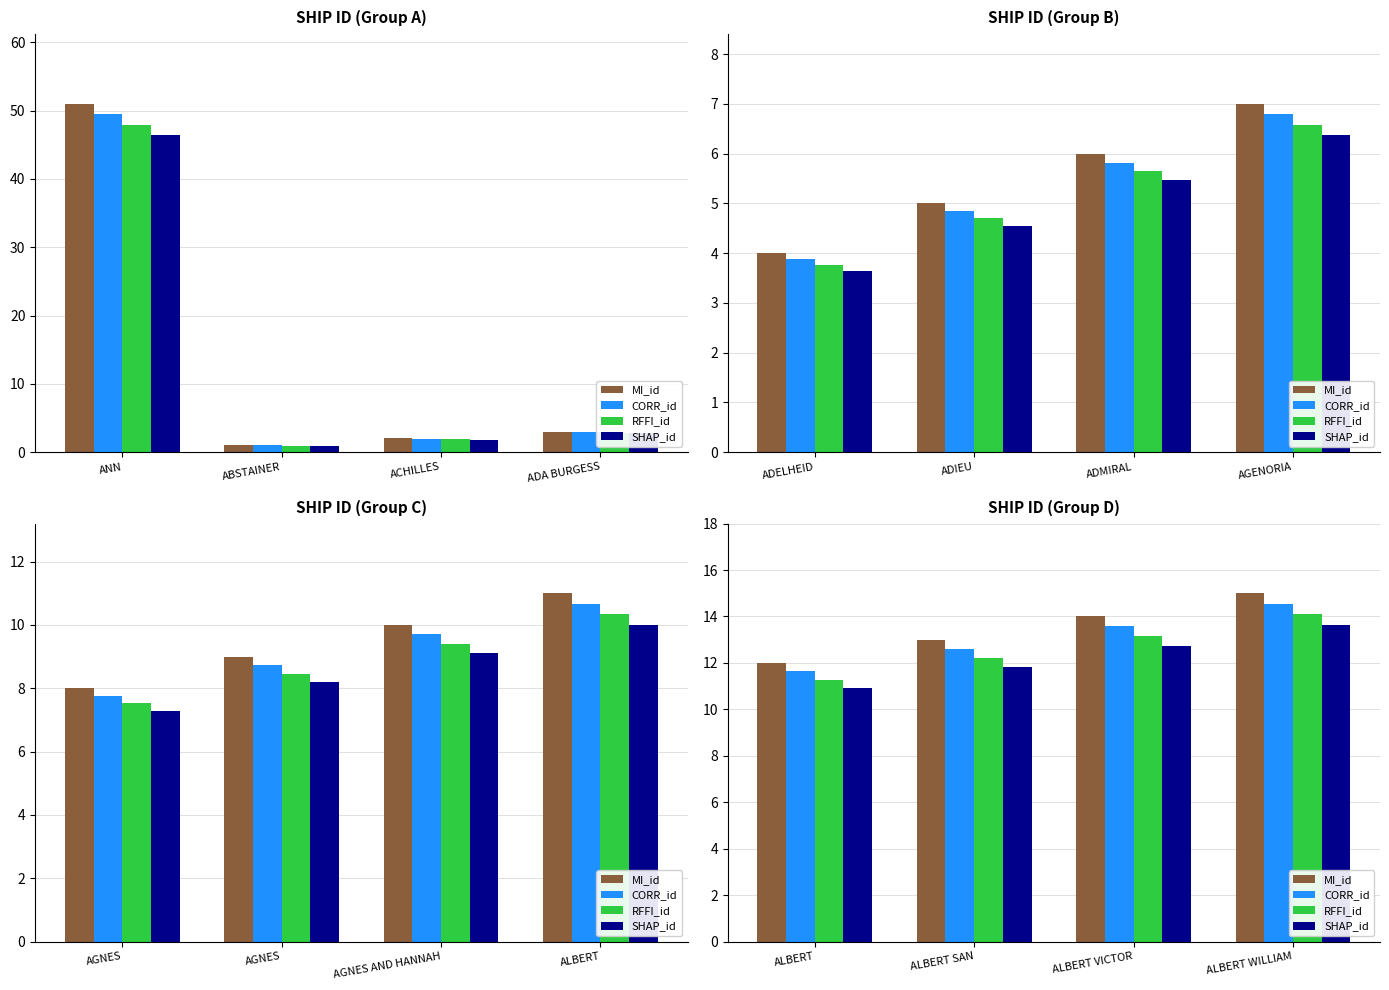

Which series has the largest total across all categories?

MI_id